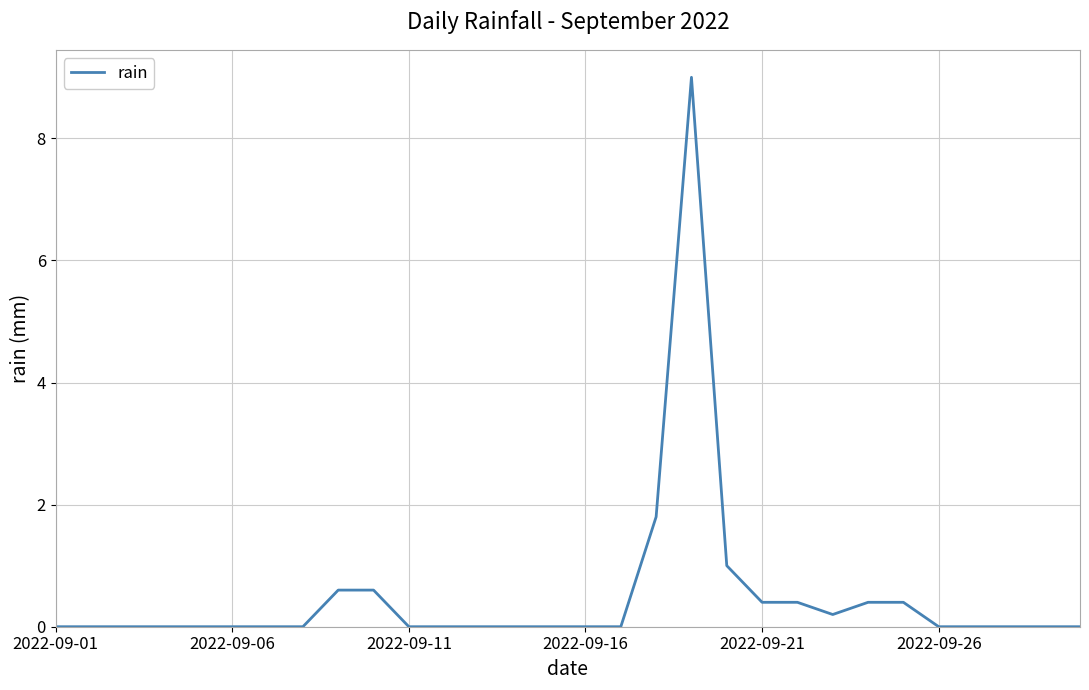

What is the difference between the maximum and minimum values?

9.0